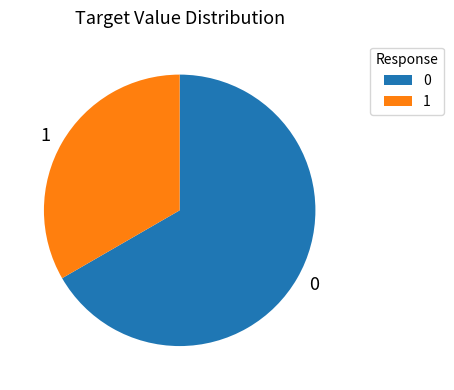

Is the sum of 1 and 0 greater than half?

Yes